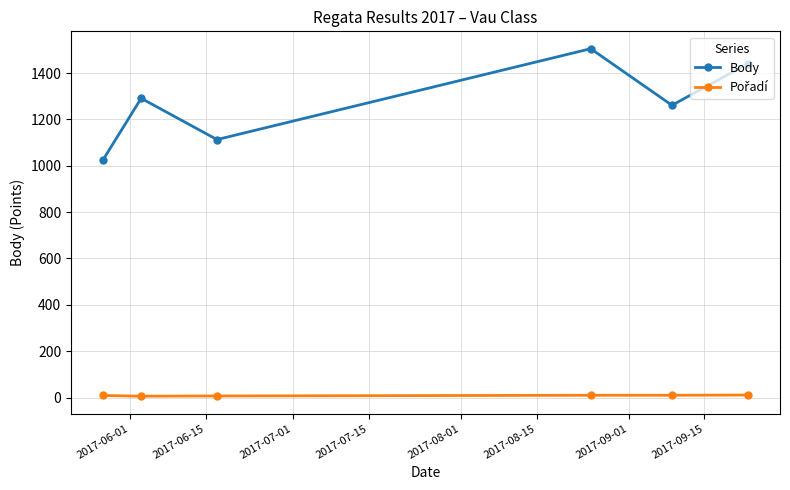

What is the lowest value of the Body series?

1027